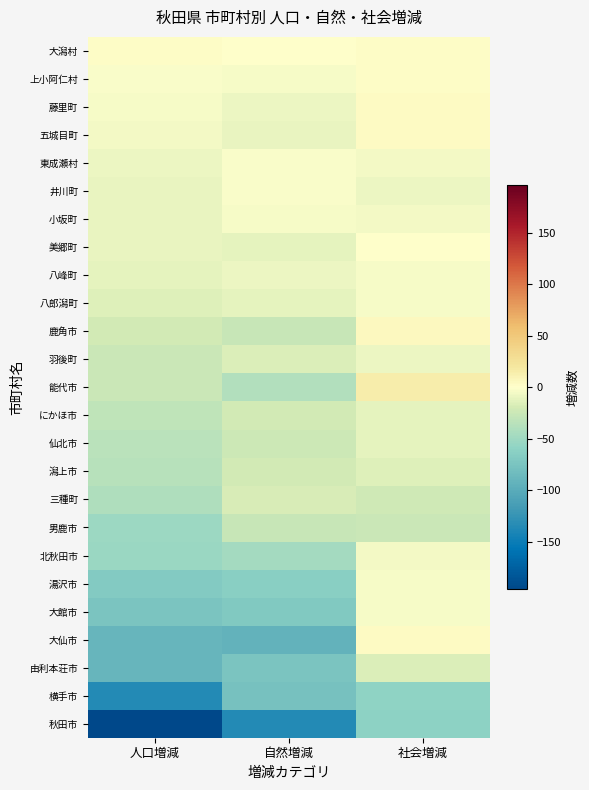

At 人口増減, list the series in order from smallest to largest.

秋田市, 横手市, 由利本荘市, 大仙市, 大館市, 湯沢市, 北秋田市, 男鹿市, 三種町, 潟上市, 仙北市, にかほ市, 羽後町, 能代市, 鹿角市, 八郎潟町, 八峰町, 井川町, 小坂町, 美郷町, 東成瀬村, 五城目町, 藤里町, 上小阿仁村, 大潟村